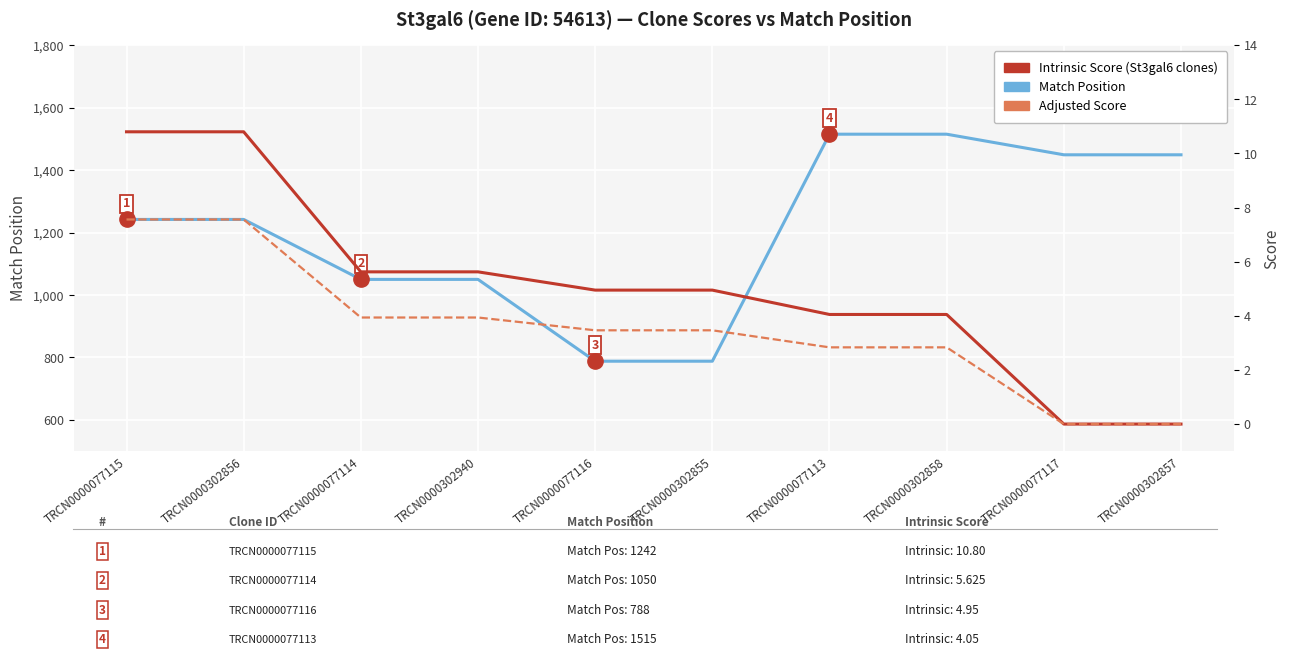

Rank the series by their maximum value, from highest to lowest.

Match Position, Intrinsic Score, Adjusted Score